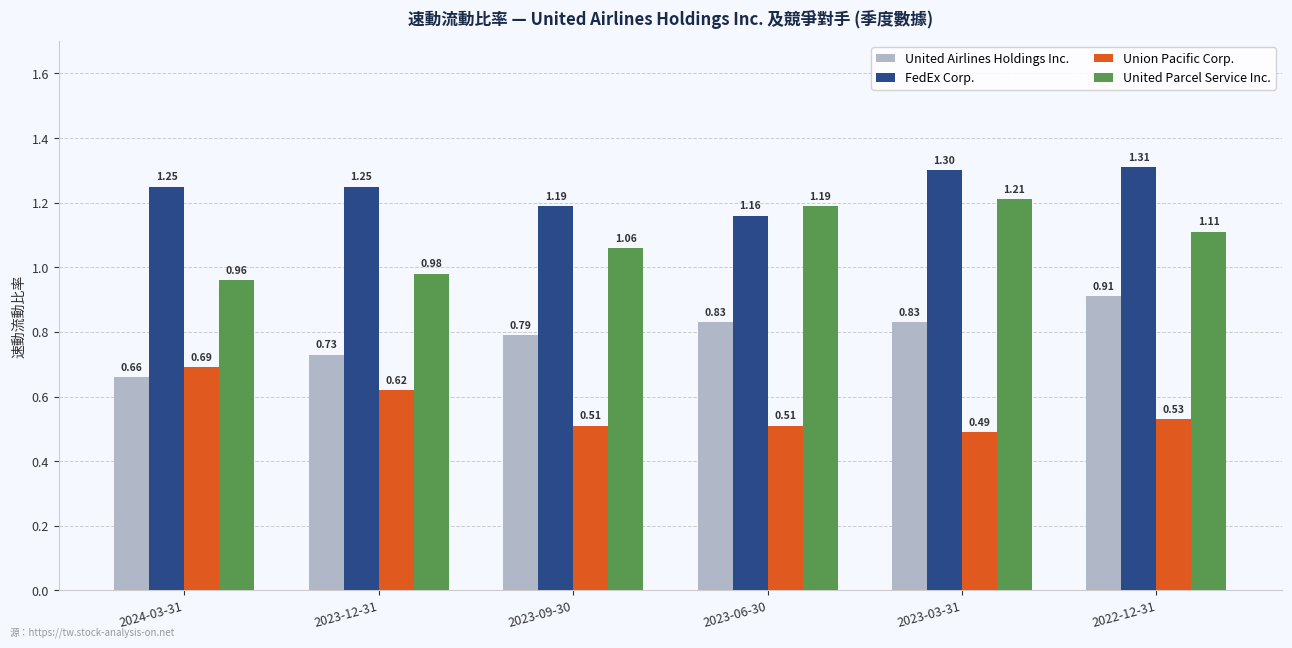

Count the FedEx Corp. values in the range 1 to 2.

6